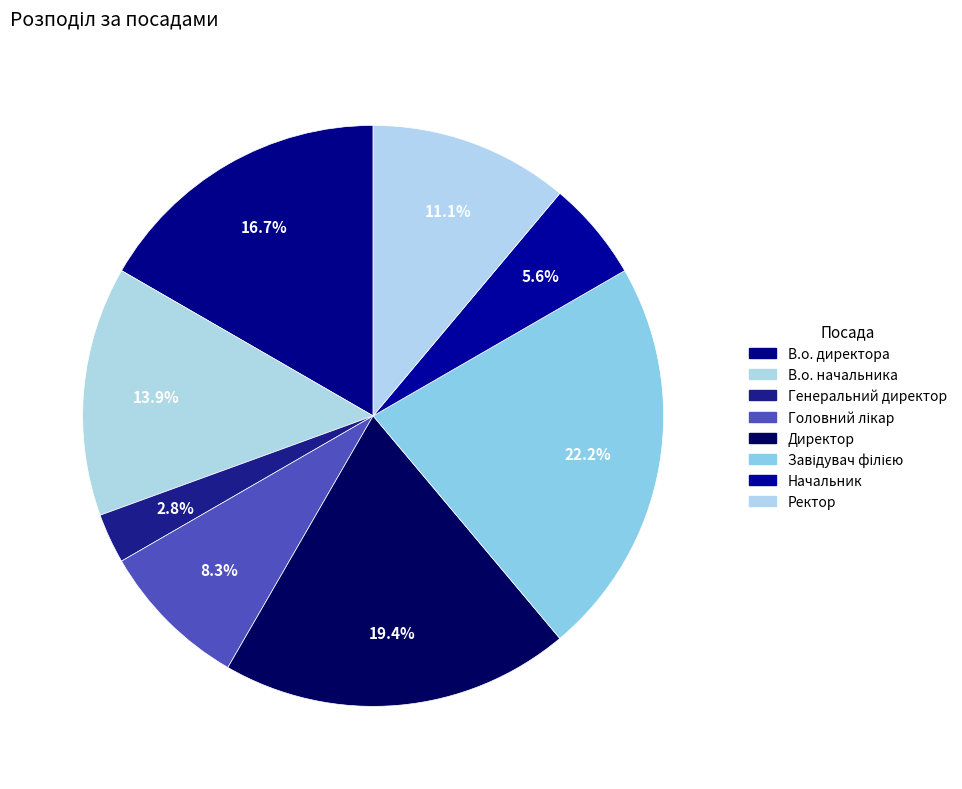

What percentage is the Завідувач філією slice, to the nearest percent?

22%